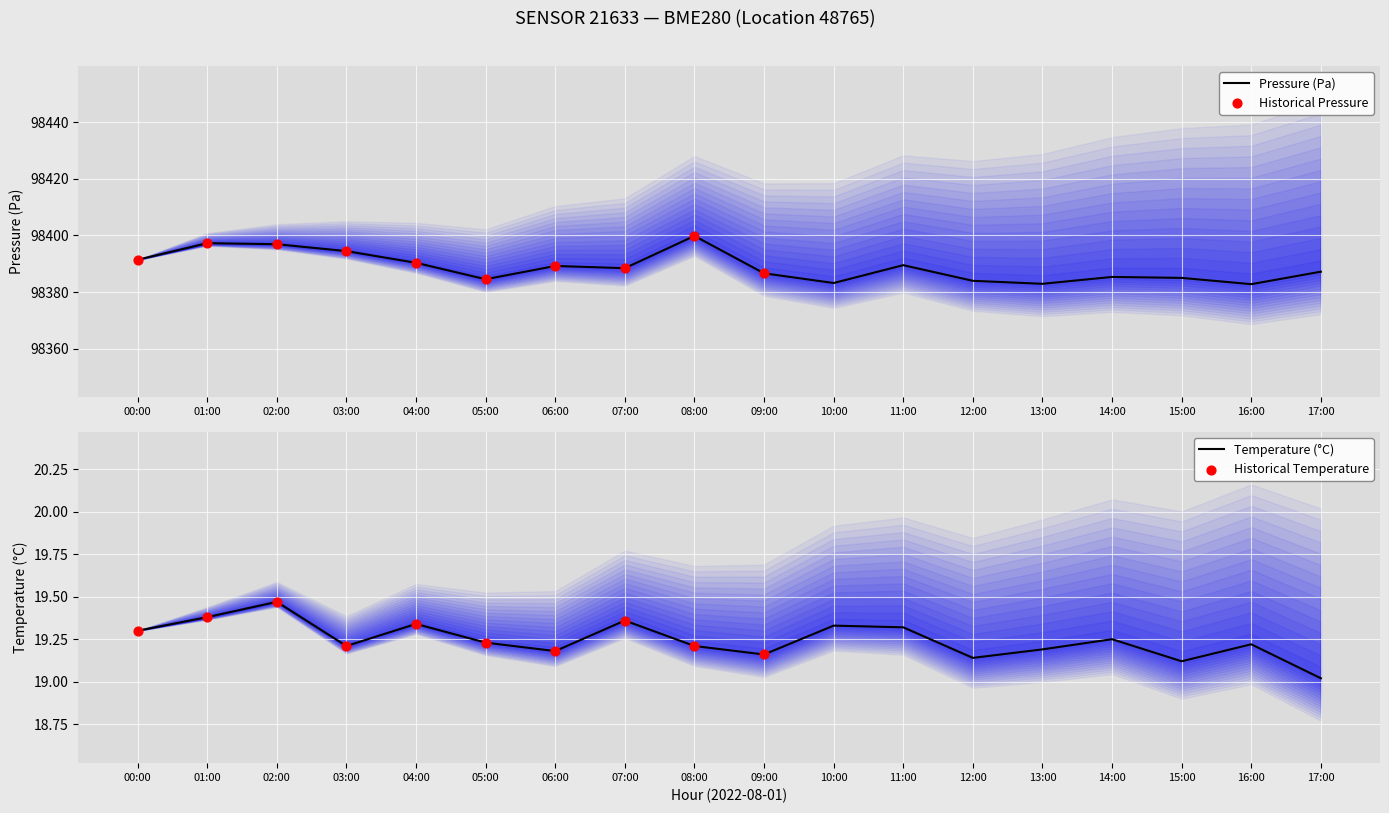

Which series reaches the maximum Y coordinate?

pressure